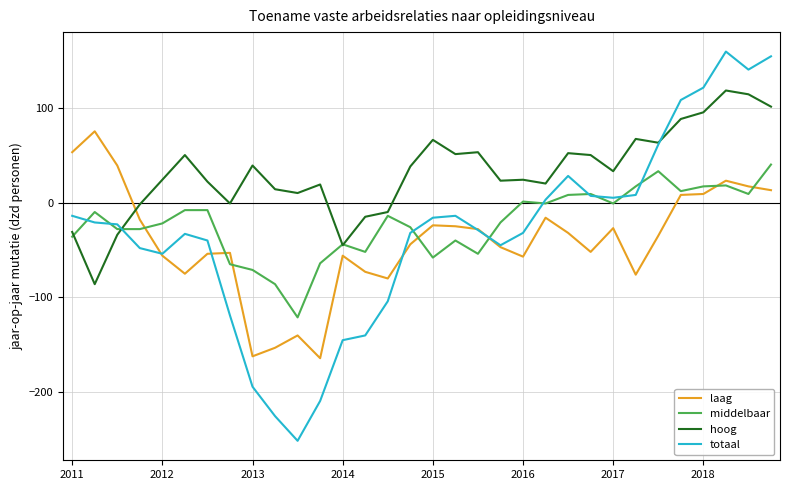

After their last crossing, which series has the higher values: laag or totaal?

totaal